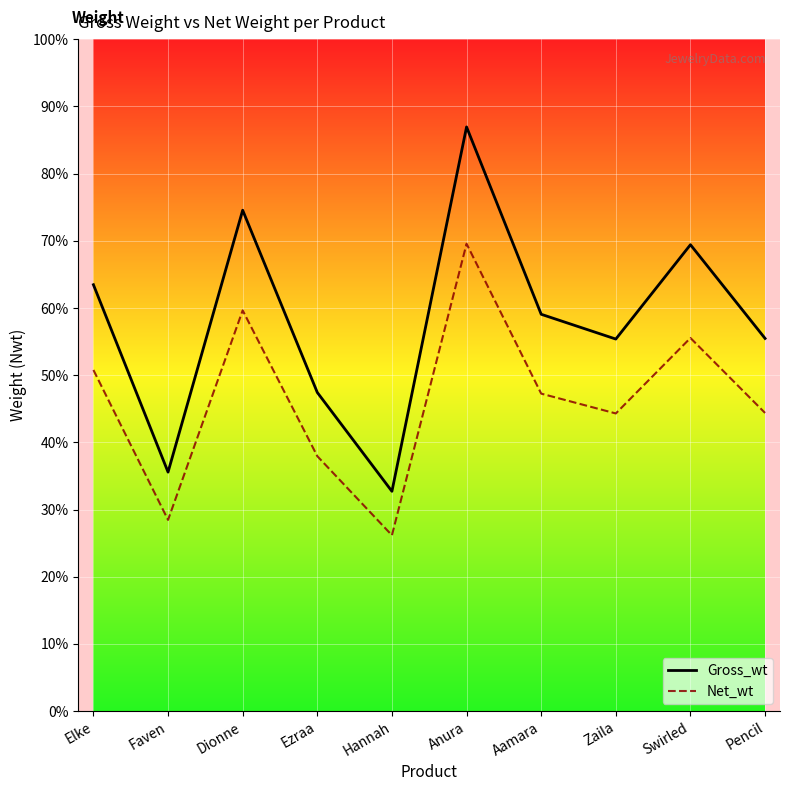

True or false: Gross_wt and Net_wt cross at least once.

False